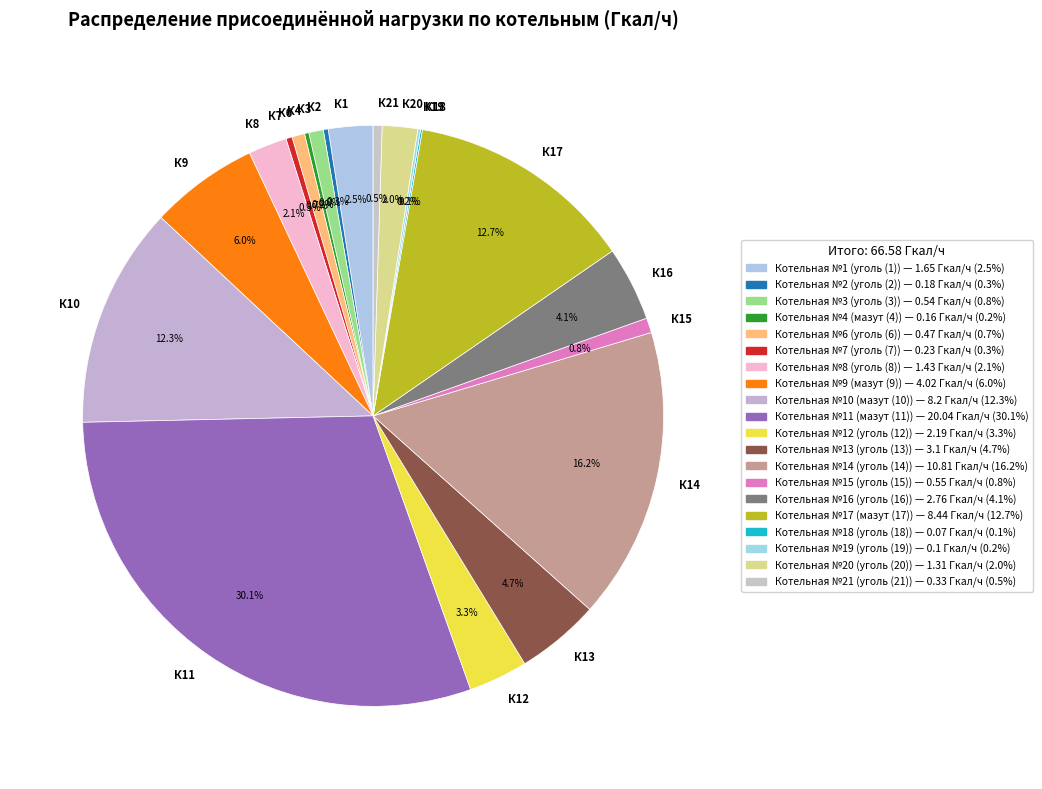

Approximately how many times larger is the value at К14 compared to К10?

1.3